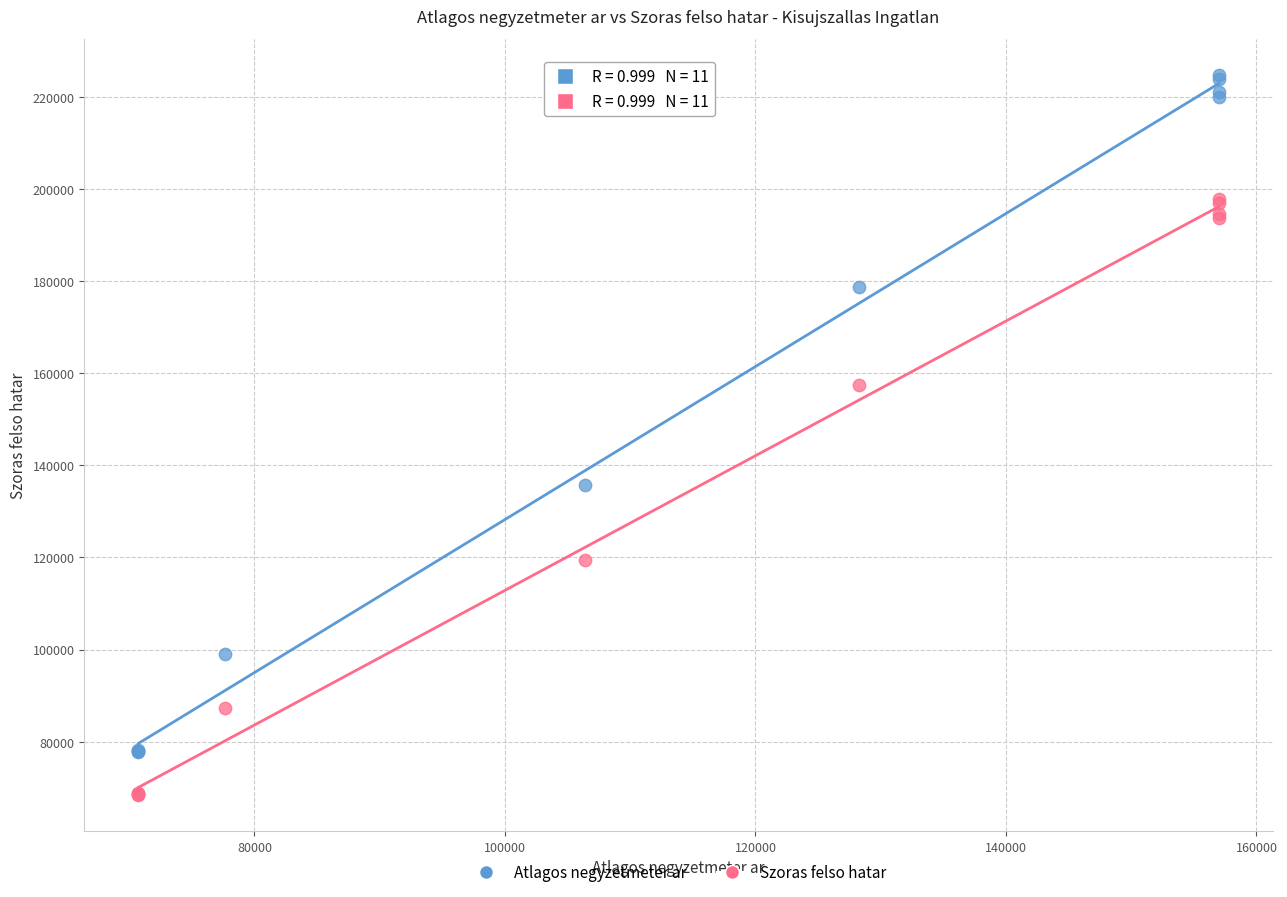

Which series reaches the minimum Y coordinate?

Szoras felso hatar